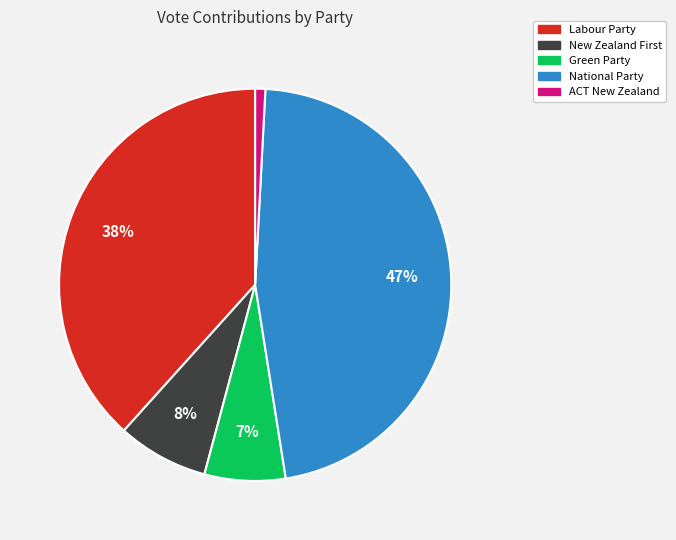

Rank the categories by value from lowest to highest.

ACT New Zealand, Green Party, New Zealand First, Labour Party, National Party